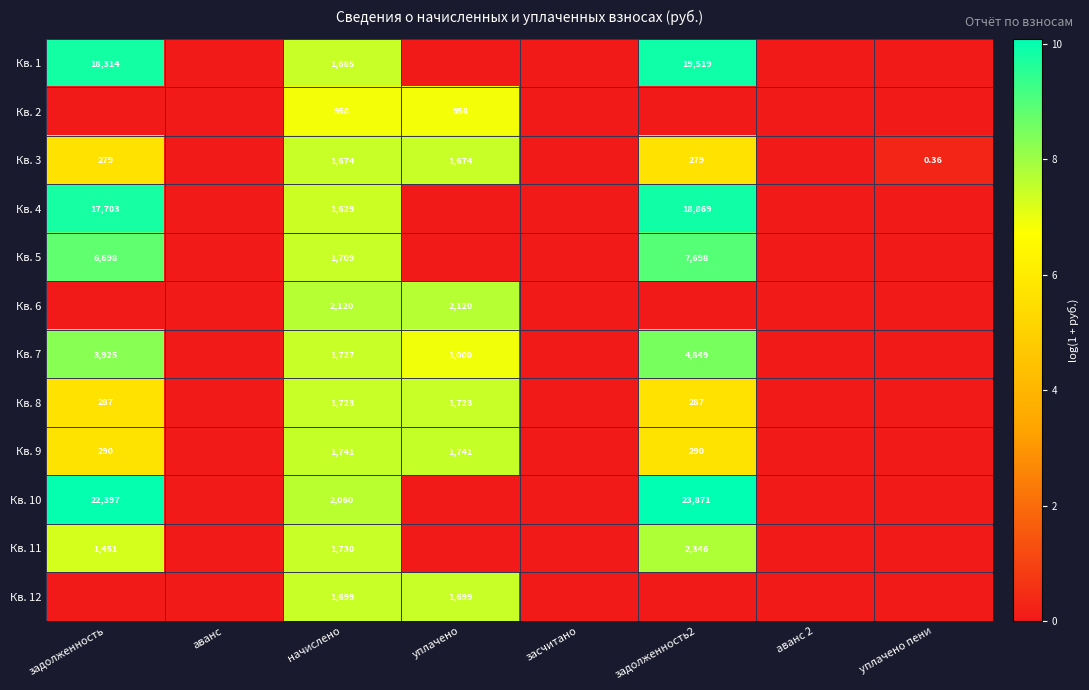

What is the maximum value shown in the chart?

10.1